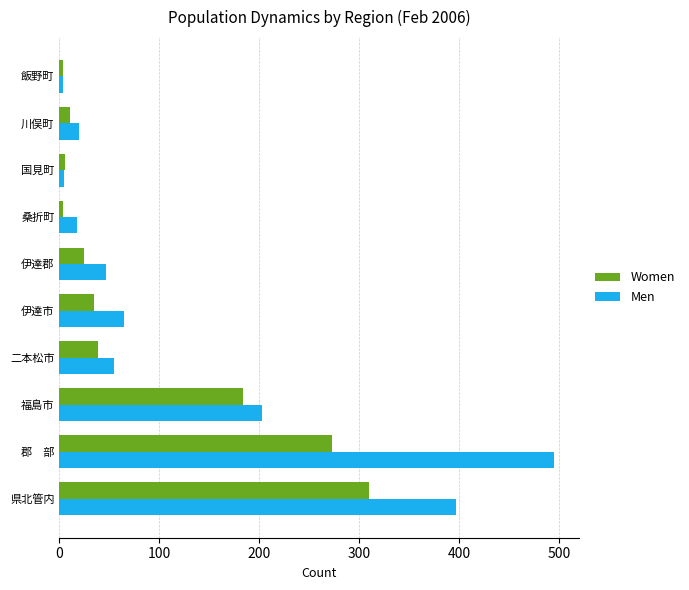

The Men series shows 18 at 桑折町. True or false?

True